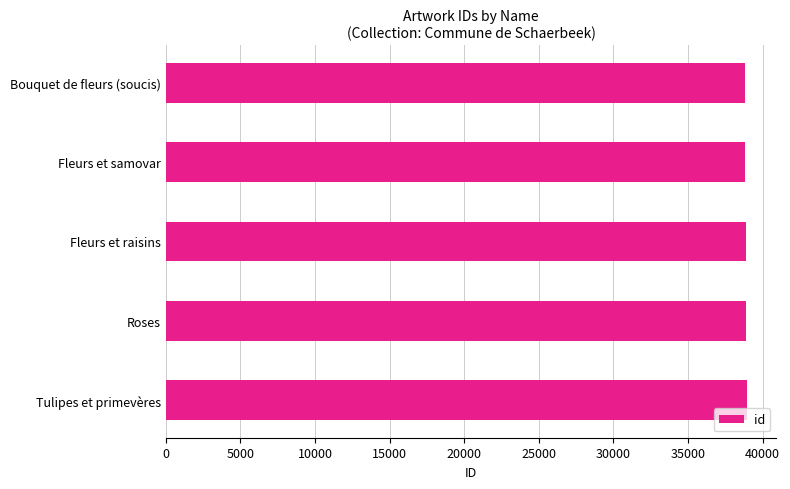

What is the greatest value displayed?

38970